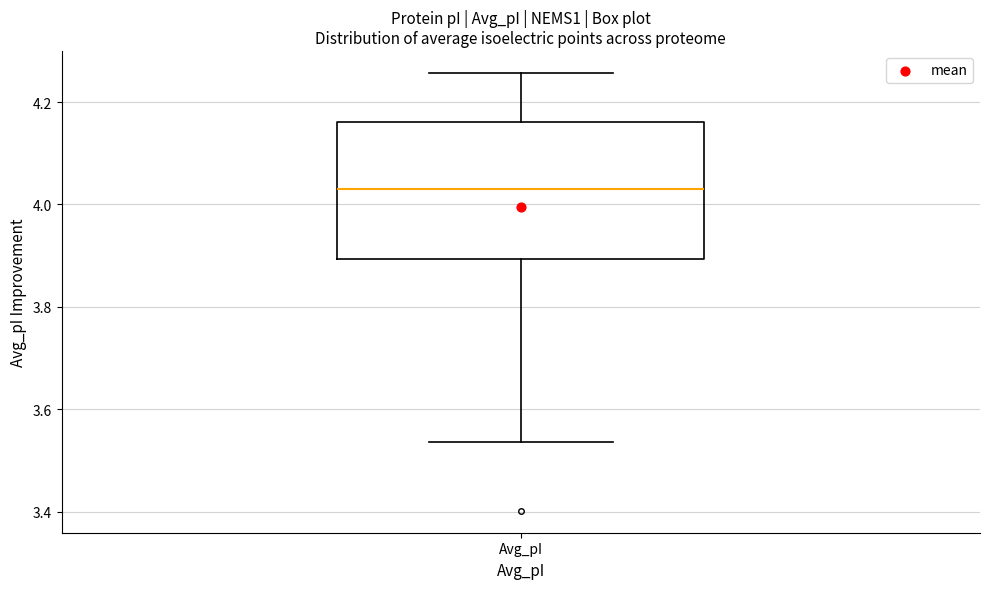

Transcribe this box plot: give where the median line is, the range the box spans, and where the two whiskers end, as read against the y-axis. The values are not printed on the chart, so give them approximately, as read against the axis.

median 4.04, box 3.90 to 4.16, whiskers 3.54 to 4.26